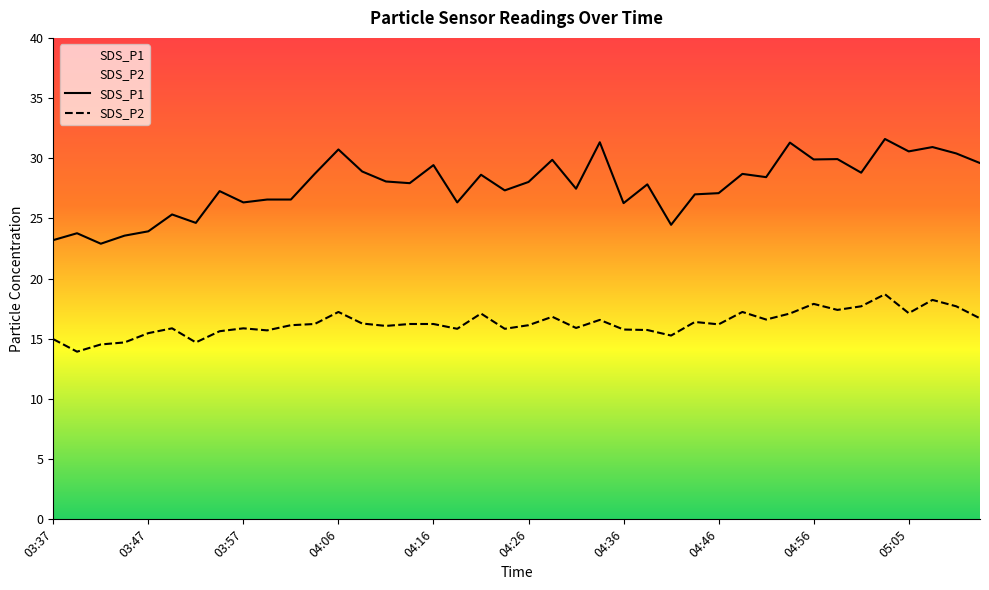

What is the maximum value for SDS_P1?

31.6